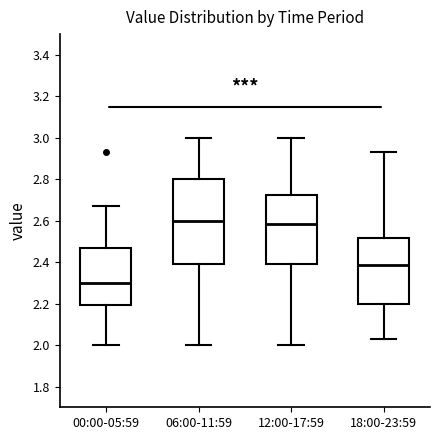

Which box's median line is the lowest?

00:00-05:59